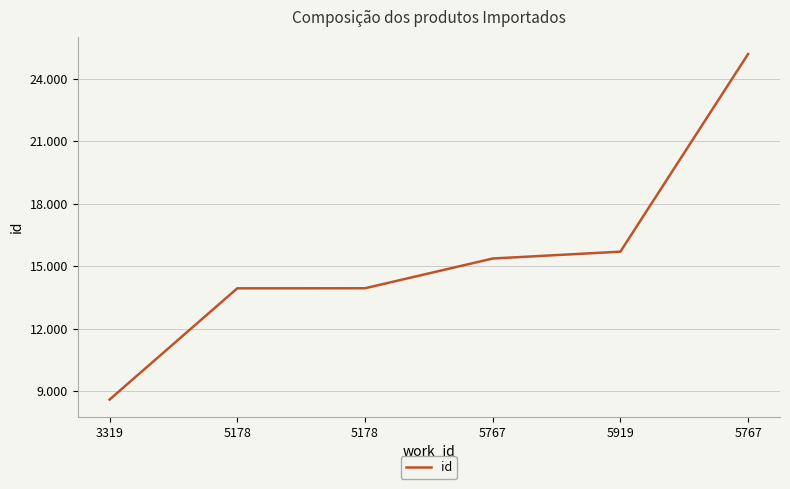

The chart shows a value of 25331 at 5767. True or false?

False